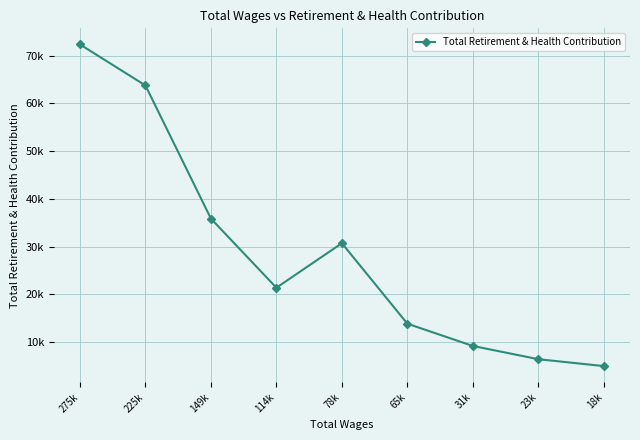

At which category does the data reach its first local peak?

78k